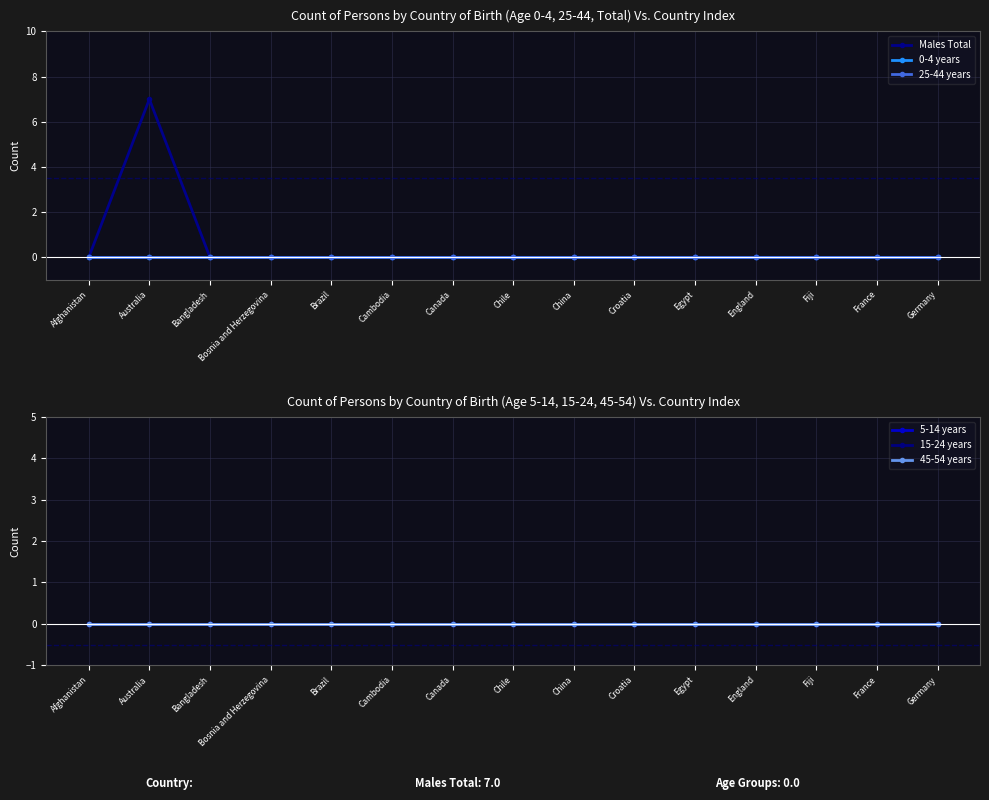

Which series has the largest total across all categories?

Males Total